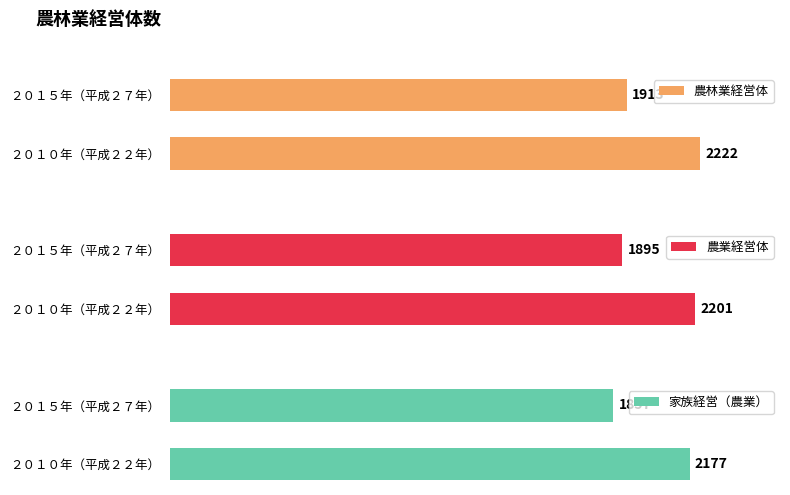

How many series are shown in this chart?

3